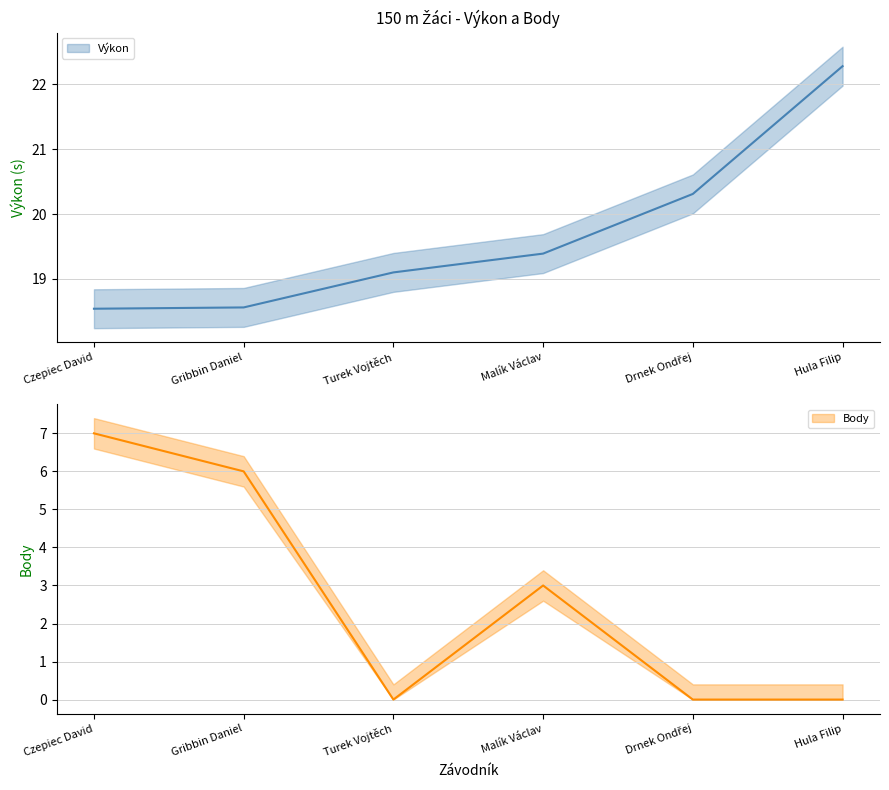

At which label does Body first exceed 3?

Czepiec David